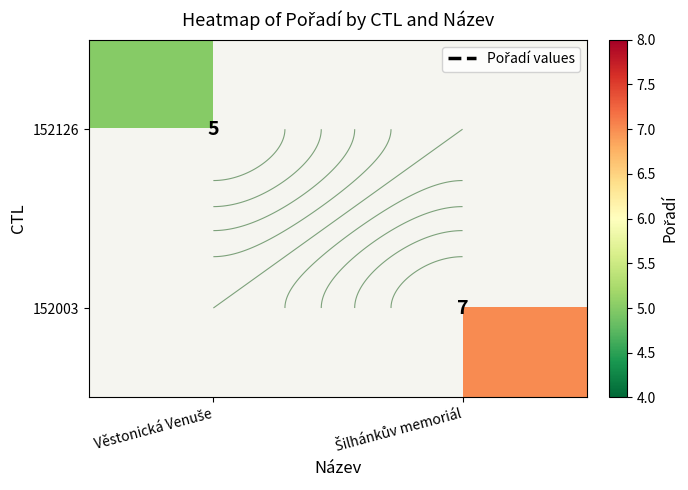

Rank the series by their average value, from lowest to highest.

152126, 152003